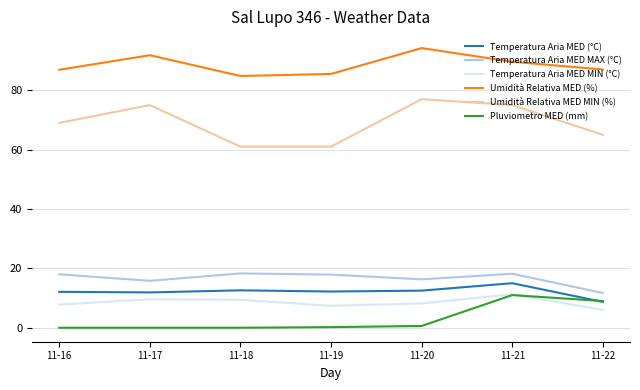

Which series has the largest total across all categories?

Umidità Relativa MED (%)